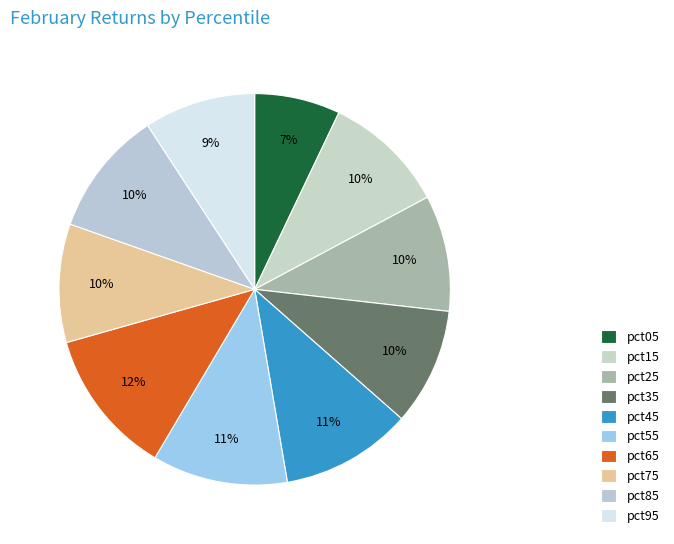

To the nearest percent, what is the combined percentage of pct15 and pct45?

21%